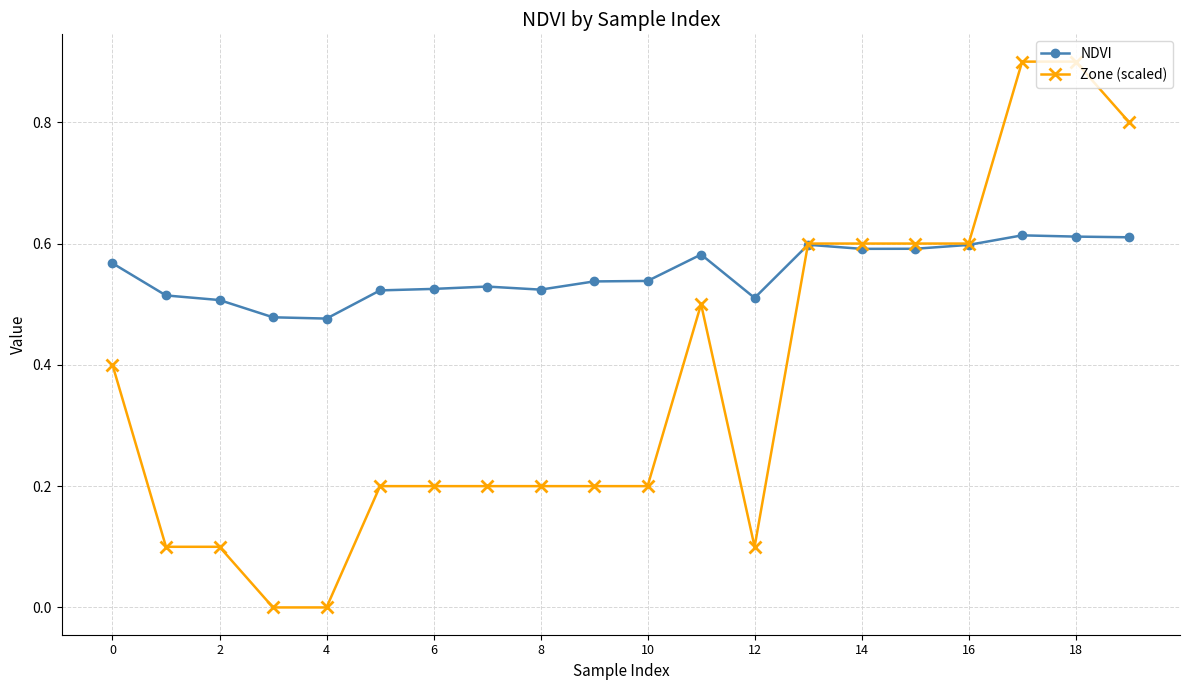

True or false: NDVI has more than 1 interior local peaks.

True